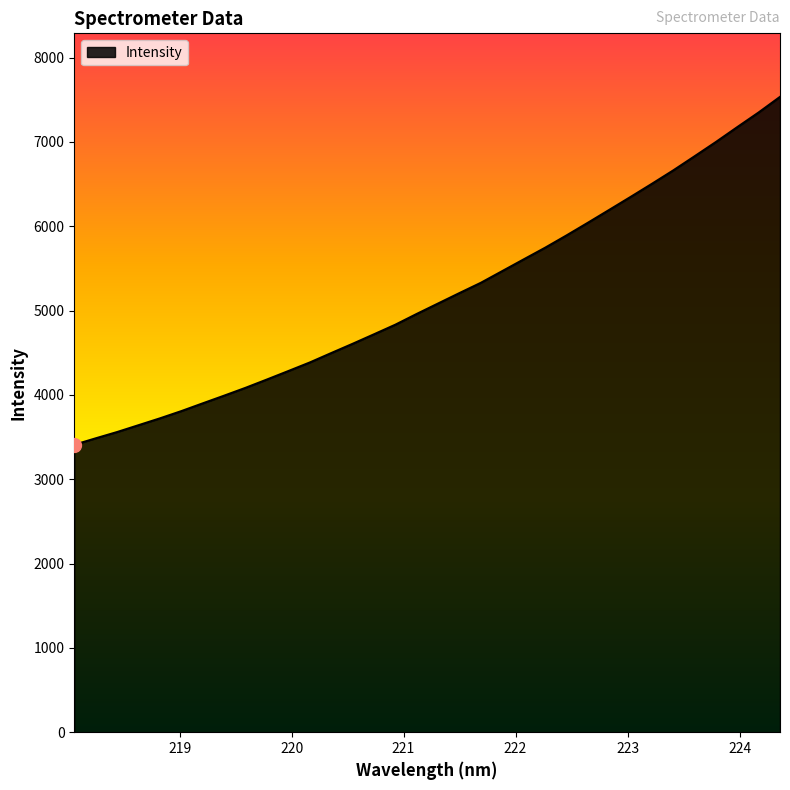

What is the minimum value shown in the chart?

3408.3